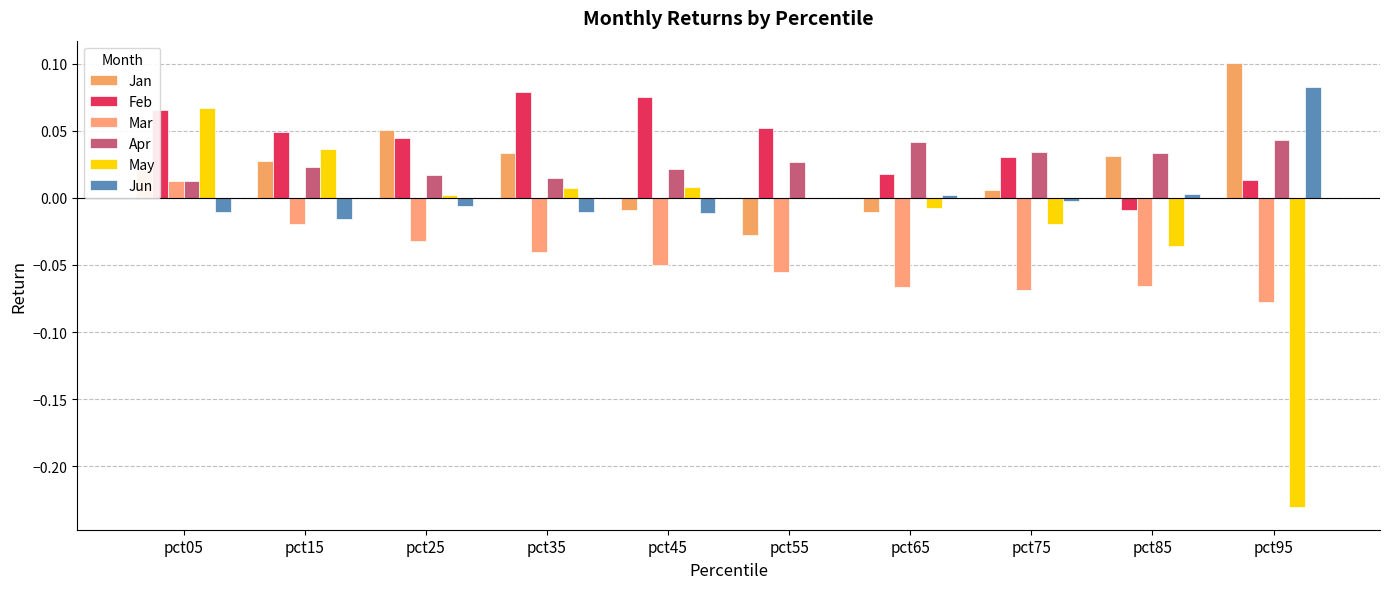

How many data points does each series have?

10